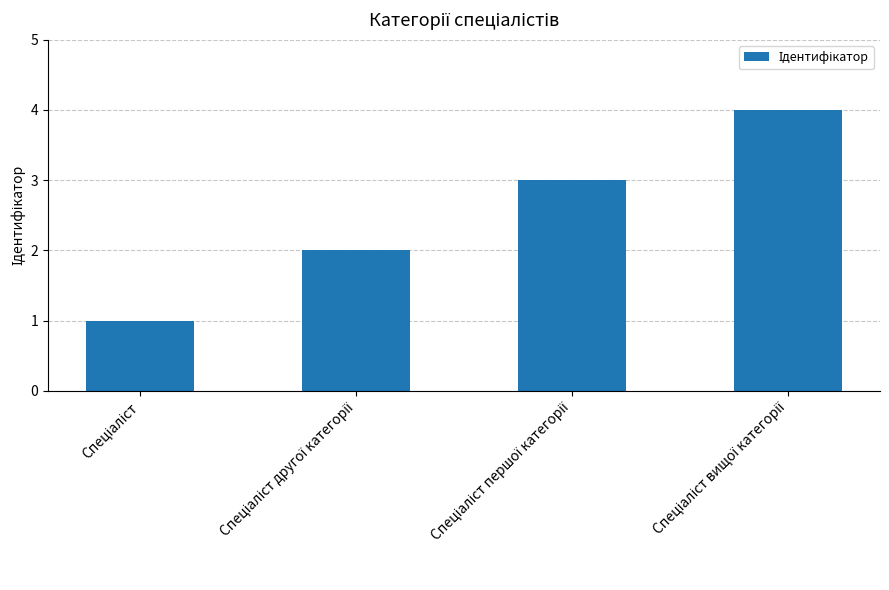

What is the minimum value shown in the chart?

1